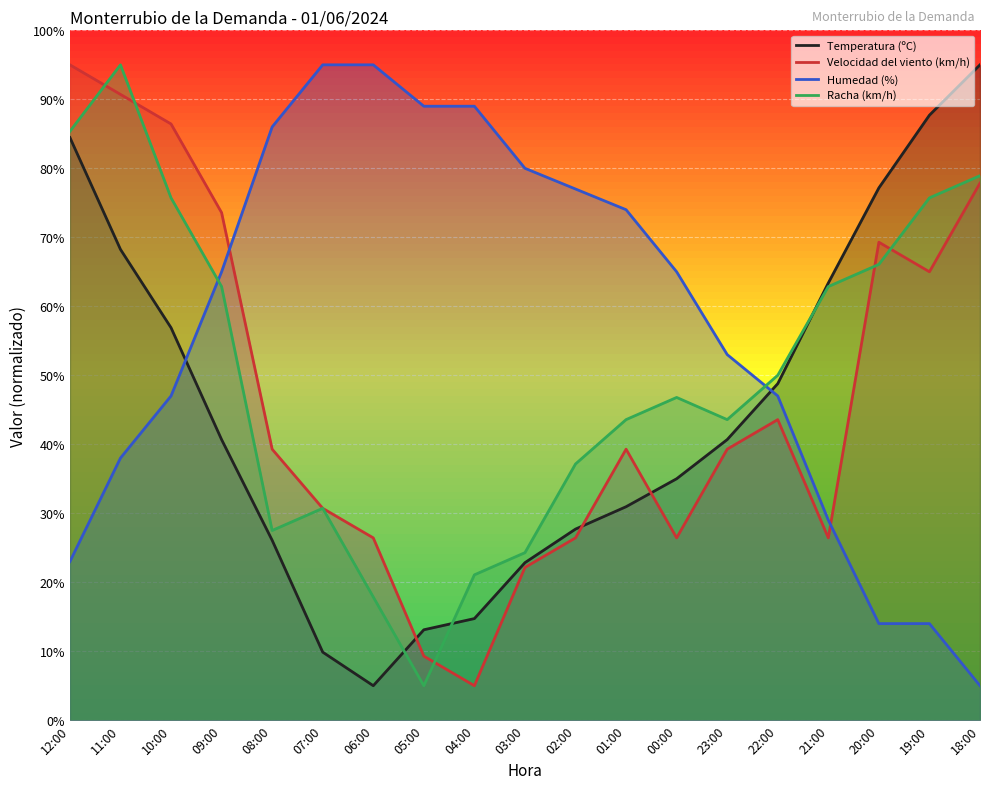

Is it true that Temperatura (ºC) equals 21.8 at 05:00?

False